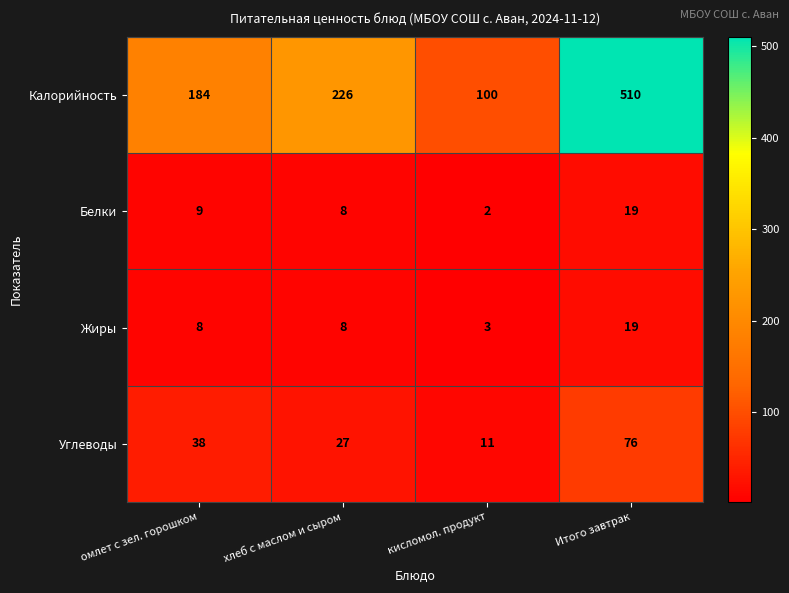

Reading right to left, transcribe all the data shown in this chart.

Калорийность: Итого завтрак=510	кисломол. продукт=100	хлеб с маслом и сыром=226	омлет с зел. горошком=184
Белки: Итого завтрак=19	кисломол. продукт=2	хлеб с маслом и сыром=8	омлет с зел. горошком=9
Жиры: Итого завтрак=19	кисломол. продукт=3	хлеб с маслом и сыром=8	омлет с зел. горошком=8
Углеводы: Итого завтрак=76	кисломол. продукт=11	хлеб с маслом и сыром=27	омлет с зел. горошком=38